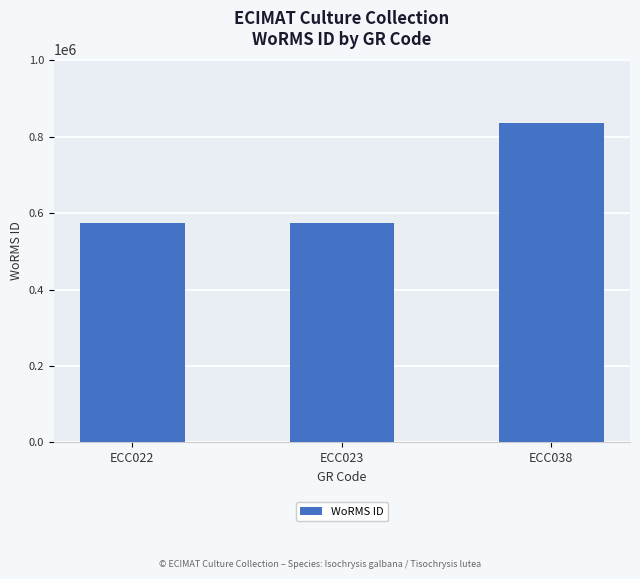

Is it true that the value at ECC038 is 836583?

True